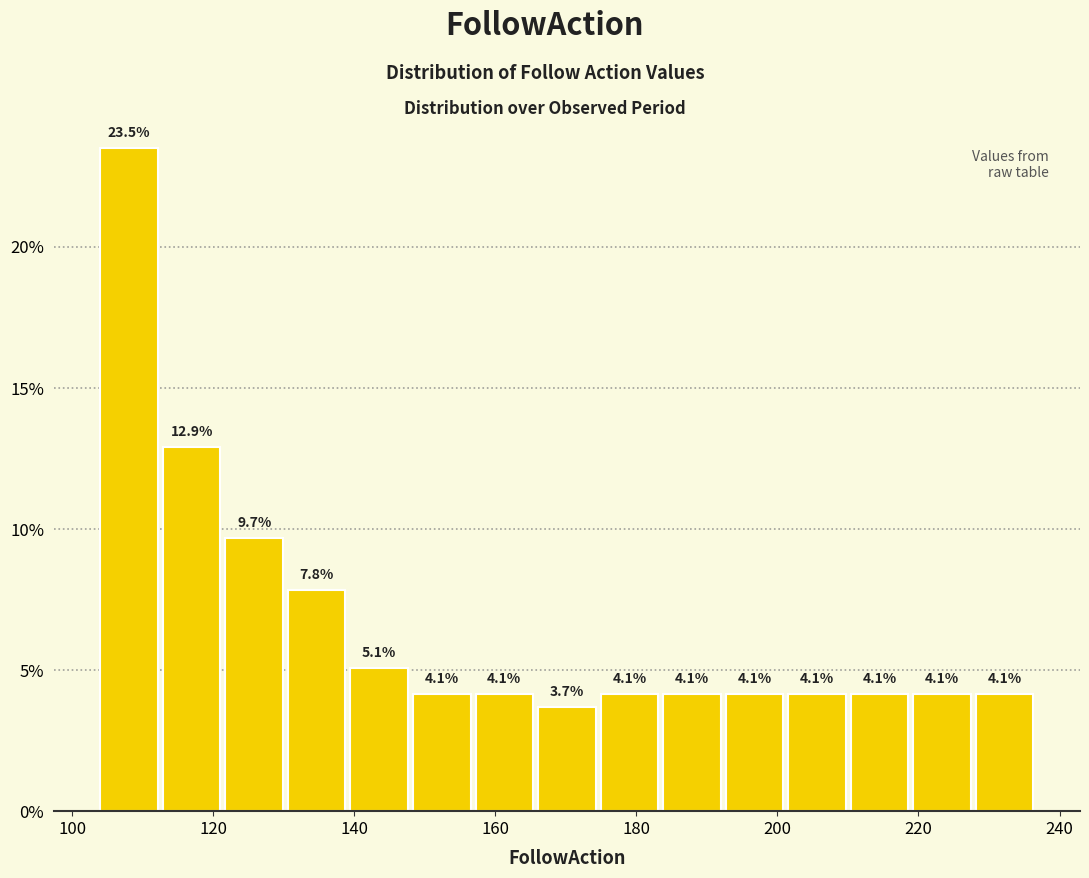

Reading left to right, transcribe this chart: for each bar, give the range it covers on the x-axis and its height. The bar edges are not printed on the chart, so give them approximately, as read against the axis.

104 to 112: 23.5
112 to 122: 12.9
122 to 130: 9.7
130 to 140: 7.8
140 to 148: 5.1
148 to 158: 4.1
158 to 166: 4.1
166 to 174: 3.7
174 to 184: 4.1
184 to 192: 4.1
192 to 202: 4.1
202 to 210: 4.1
210 to 220: 4.1
220 to 228: 4.1
228 to 238: 4.1